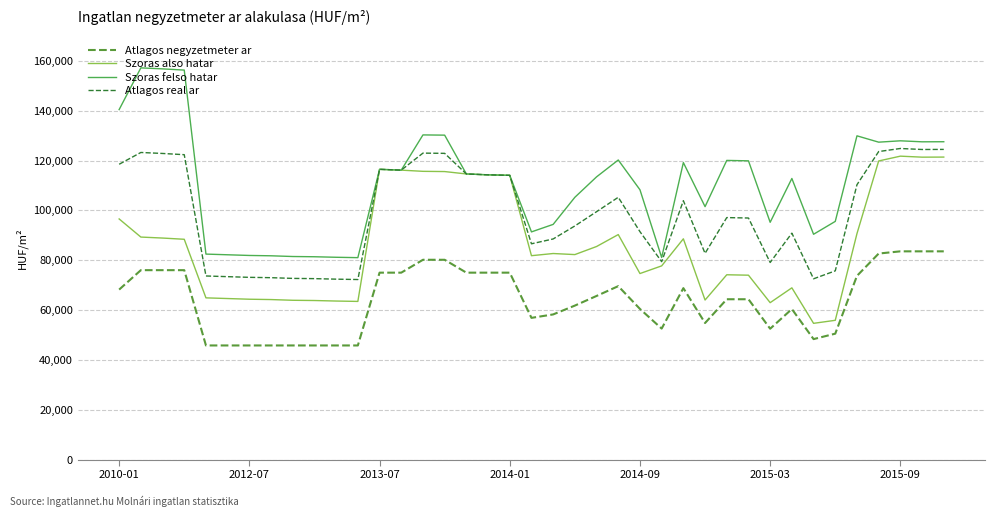

True or false: Szoras also hatar and Atlagos negyzetmeter ar cross at least once.

False